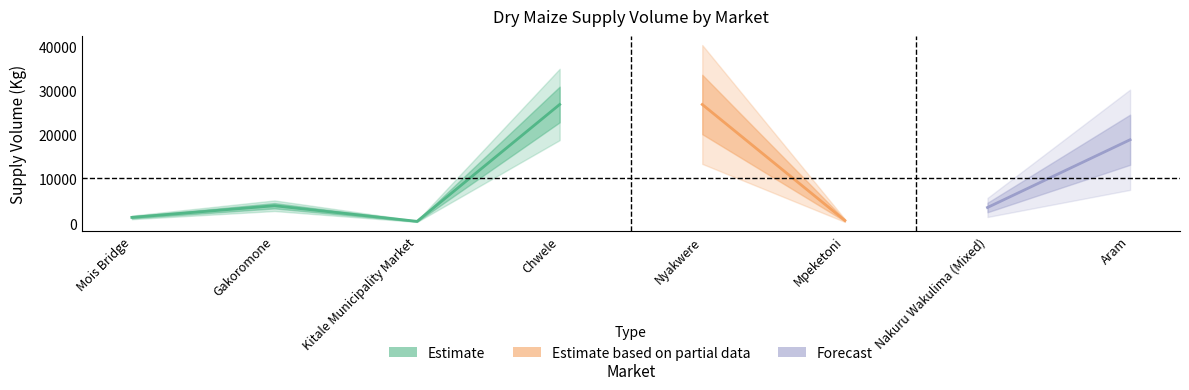

What is the value of the 2nd point from the left?

4000